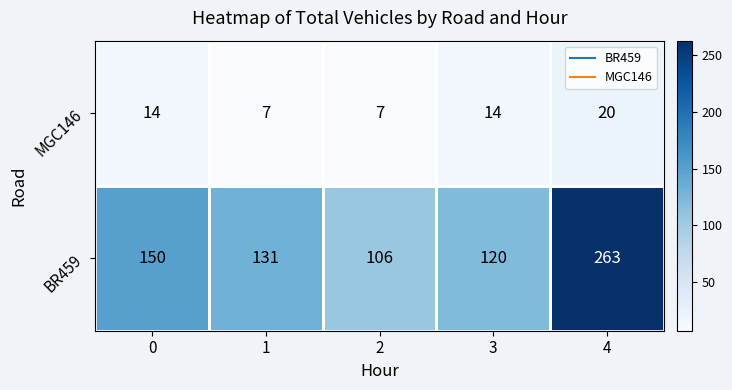

At which label does MGC146 reach its peak?

4